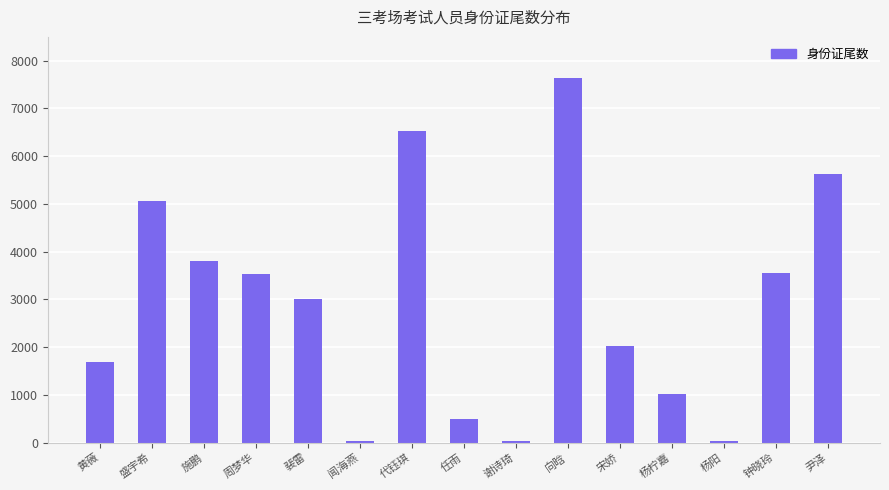

The chart shows a value of 5193 at 钟晓玲. True or false?

False